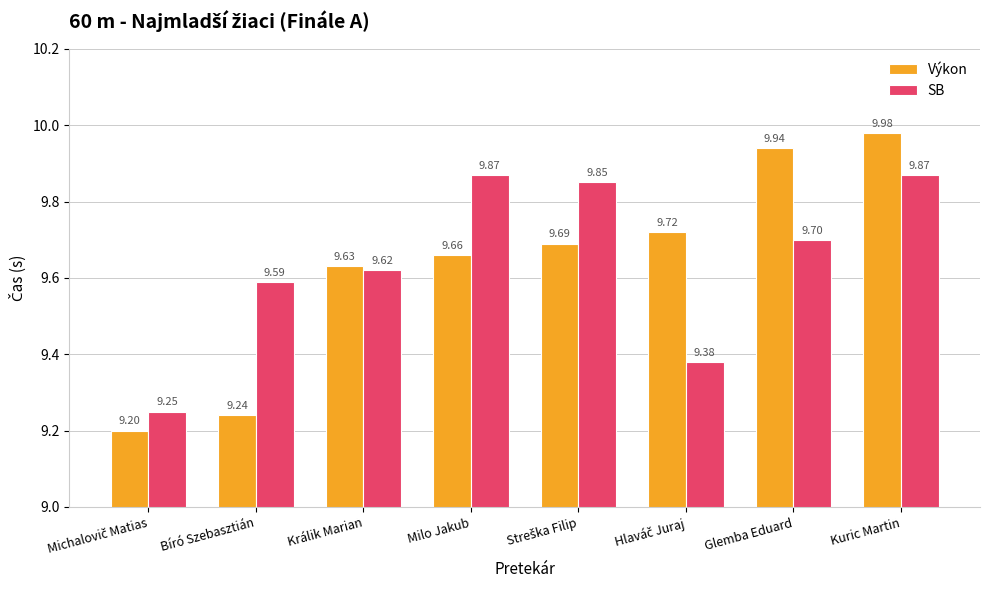

Between Bíró Szebasztián and Kuric Martin, which series saw the biggest shift?

Výkon